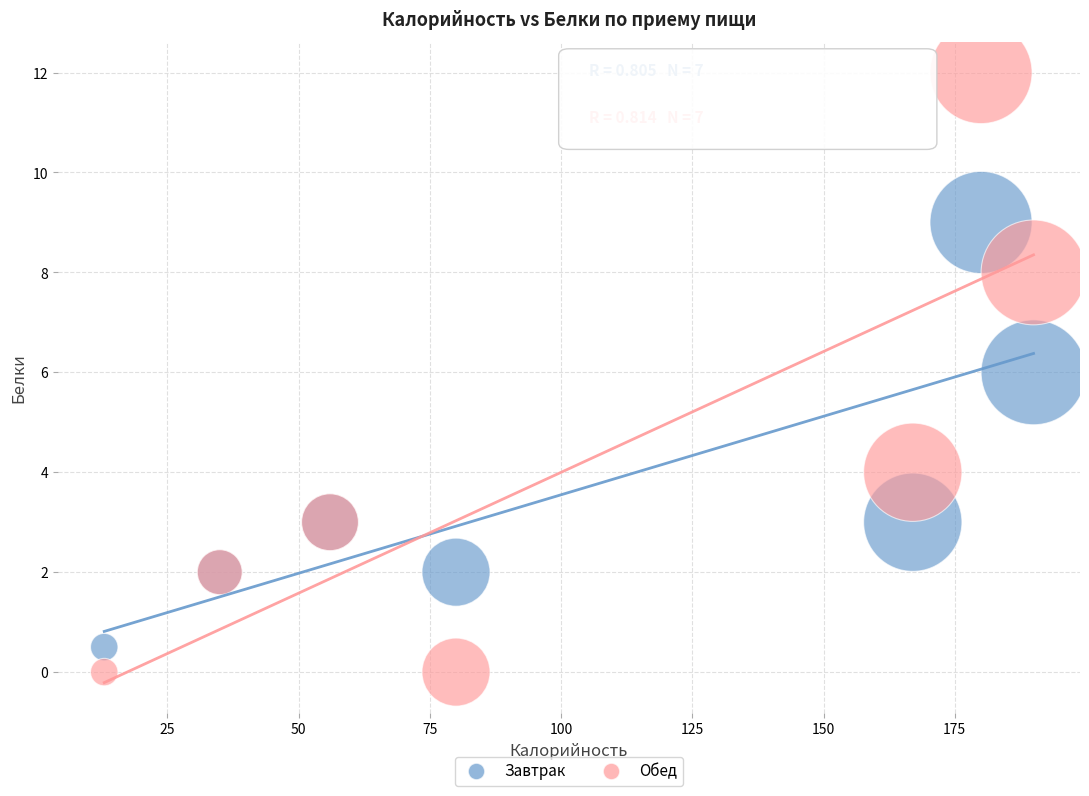

What is the X range (max minus min) for the scatter plot?

177.0